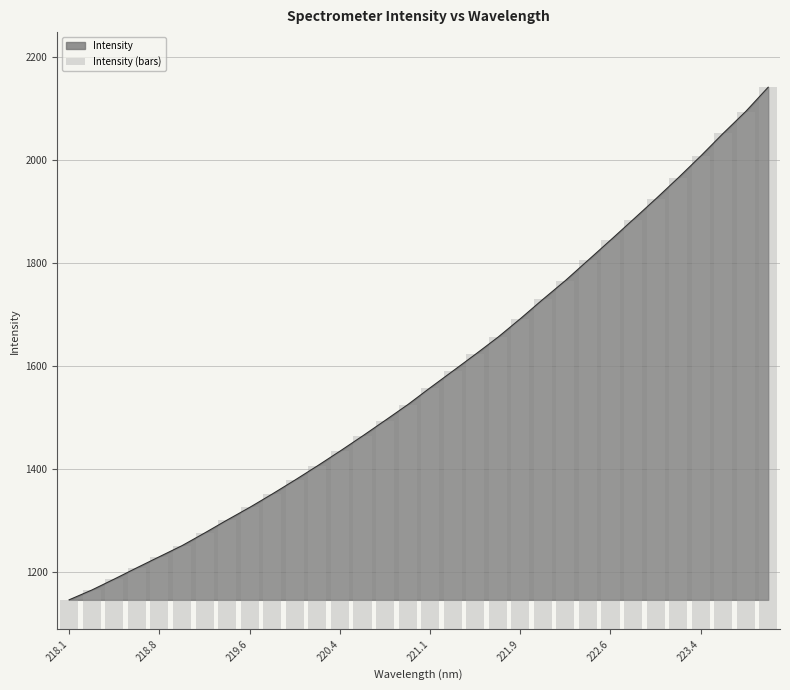

Are the bars grouped side by side (vs. stacked)?

No